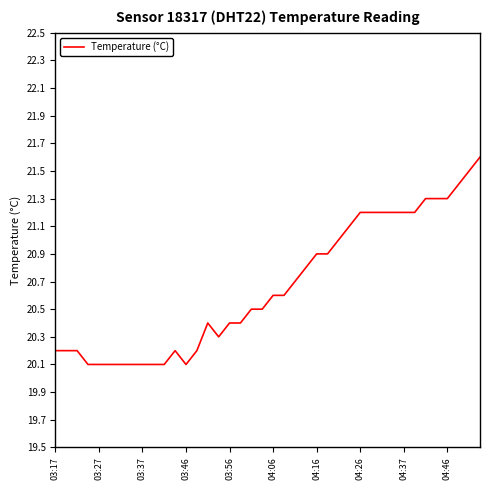

What is the minimum value shown in the chart?

20.1